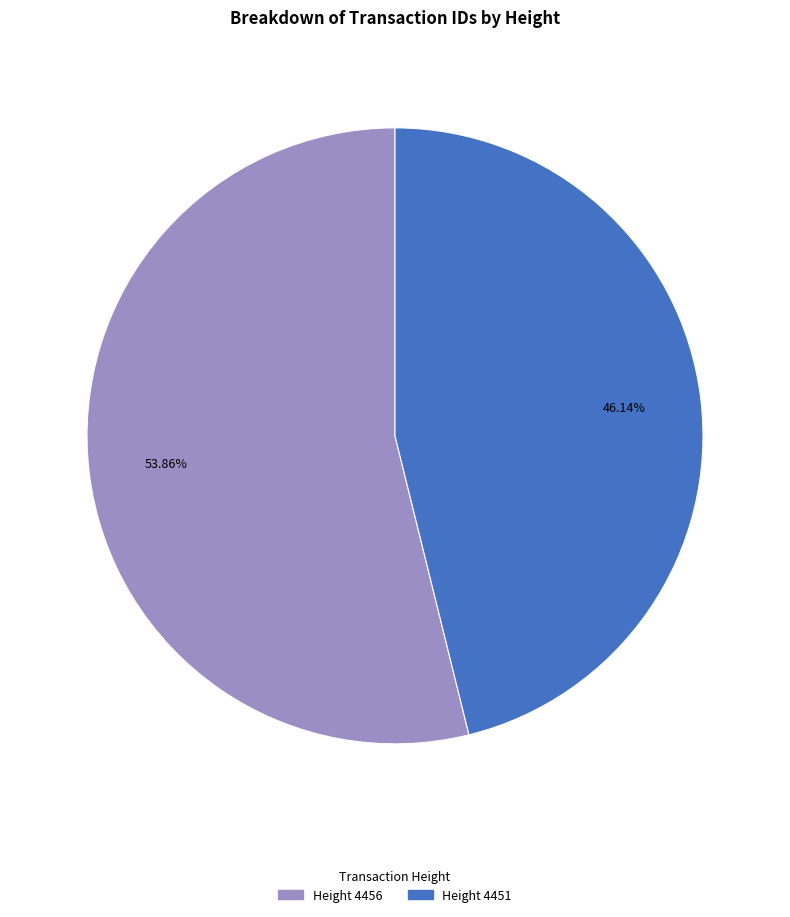

Does any single category account for the majority?

Yes